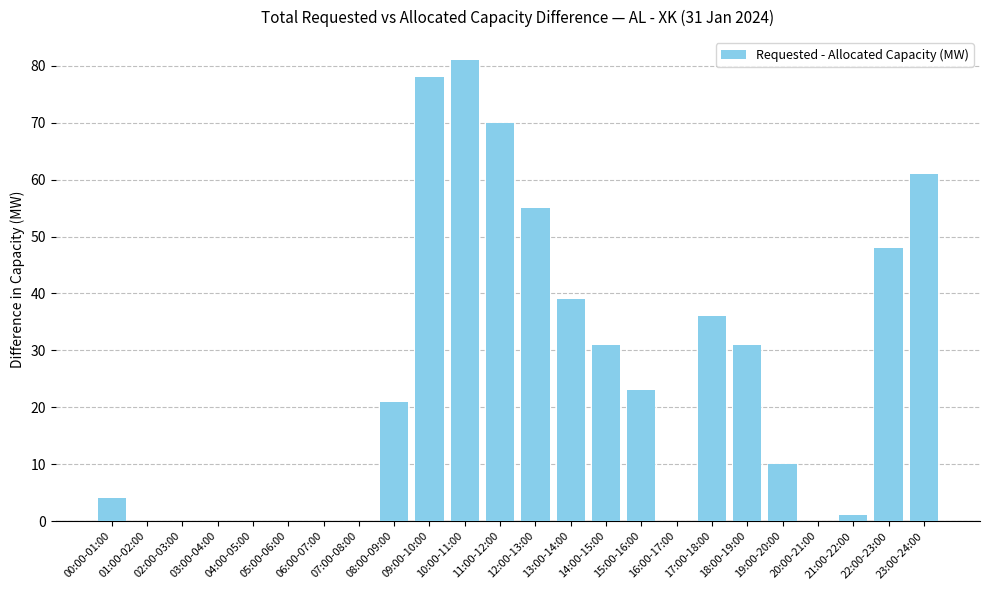

The chart shows a value of 10 at 19:00-20:00. True or false?

True